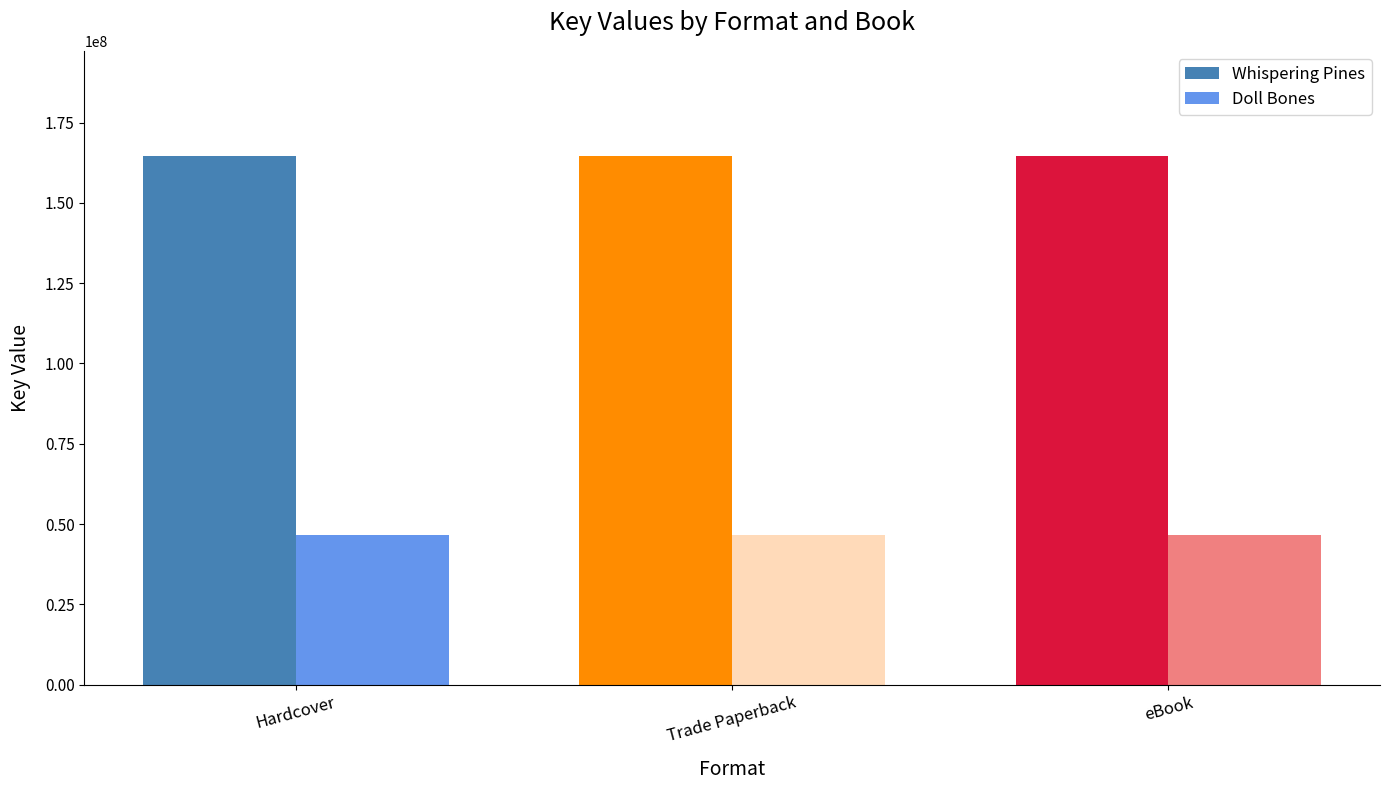

What is the difference between the highest and lowest values at eBook?

117791829